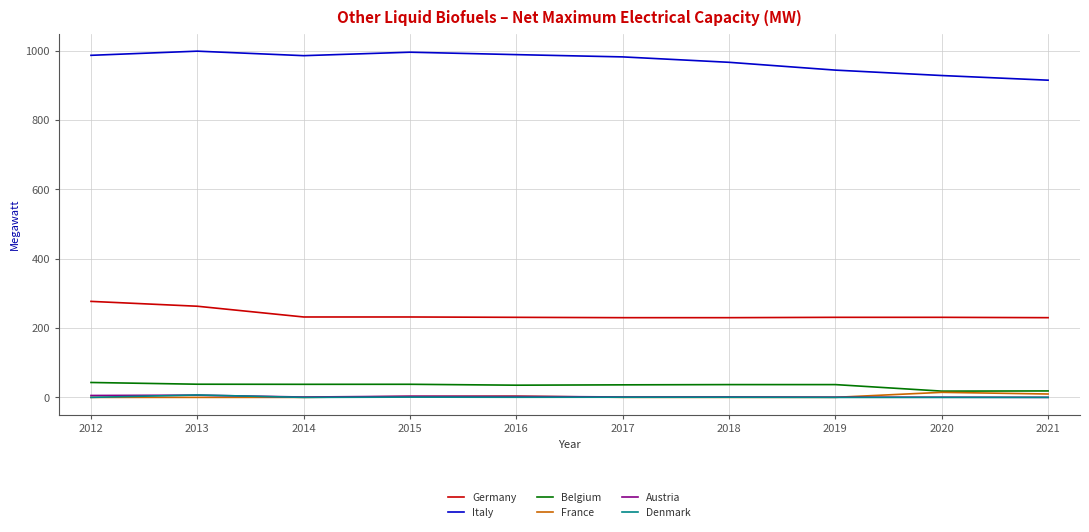

The value of Denmark at 2021 is 0.0. True or false?

True